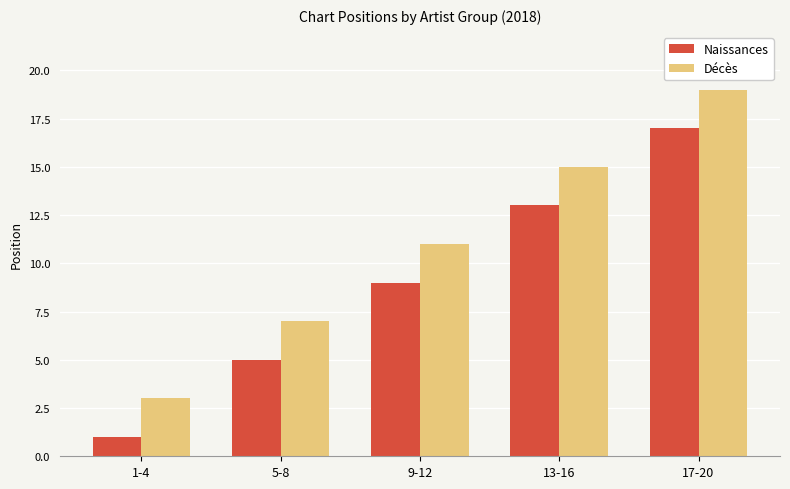

Which label corresponds to the largest value in the chart?

17-20